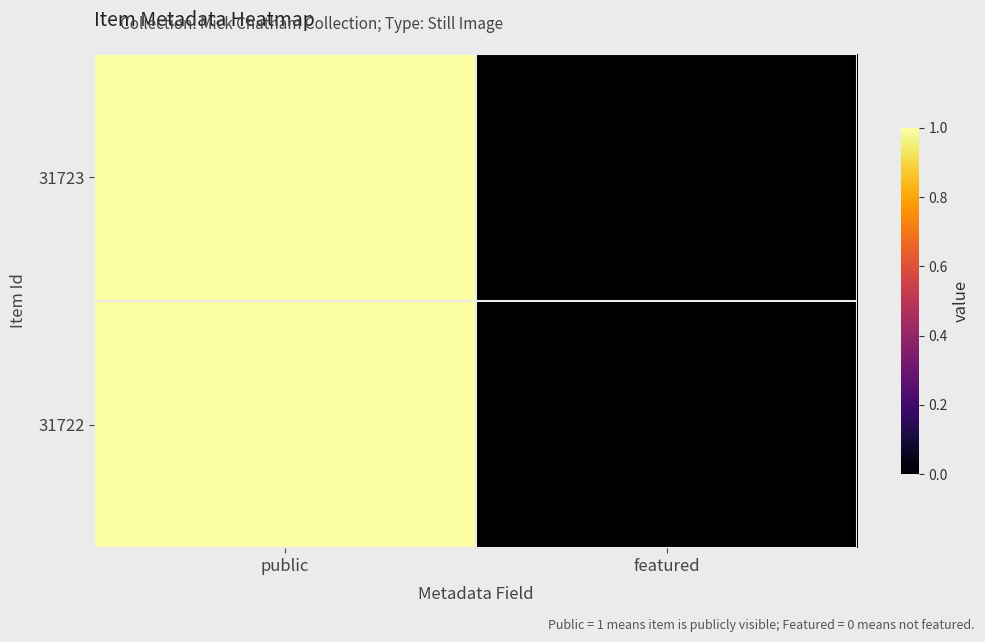

Is the value of 31722 at public greater than the value of 31723 at public?

No